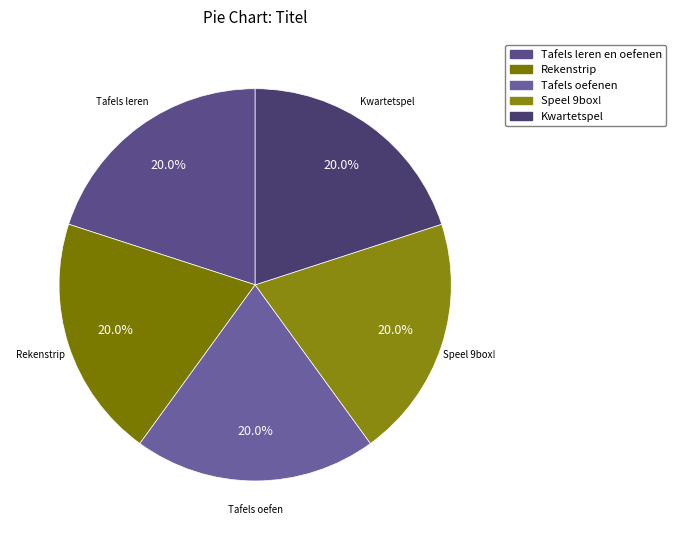

Approximately how many times larger is the value at Tafels oefenen compared to Speel 9box!?

1.0